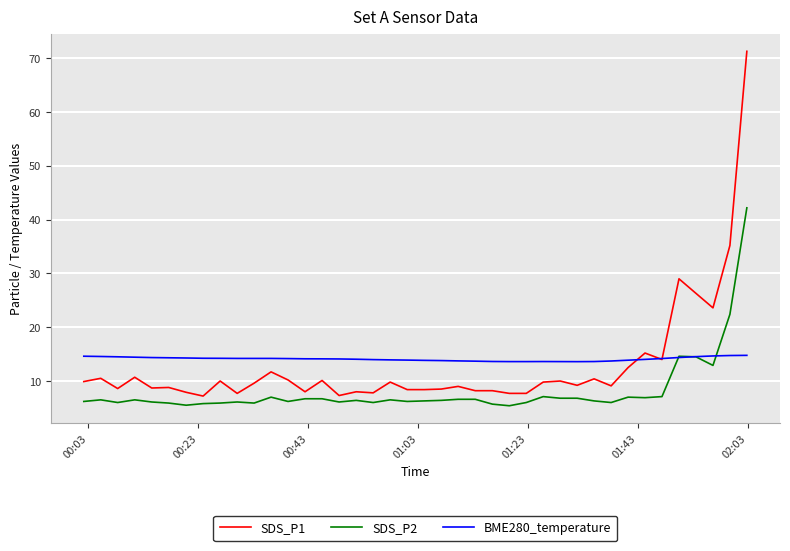

Which series has the widest spread of values?

SDS_P1